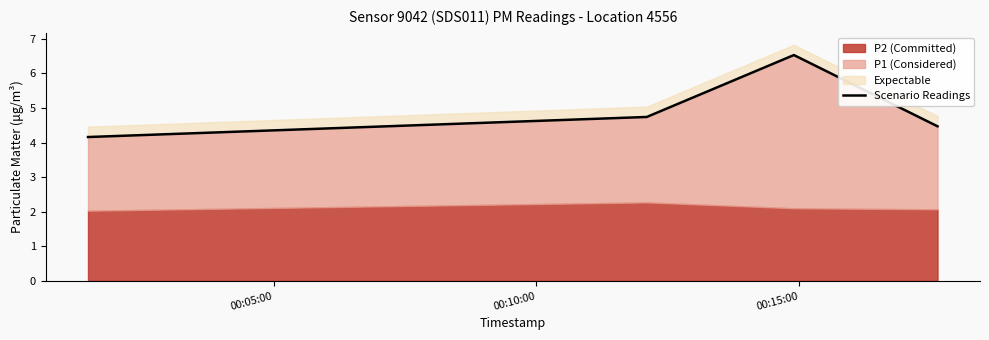

What is the maximum value shown in the chart?

6.5